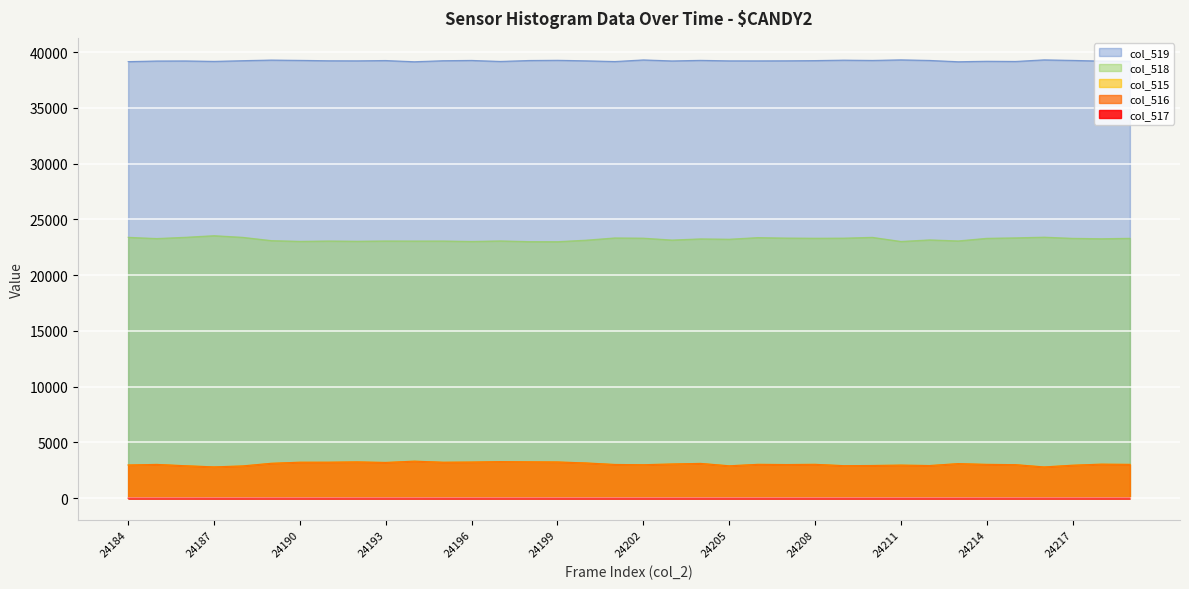

How many data points in col_519 are less than 39238?

18